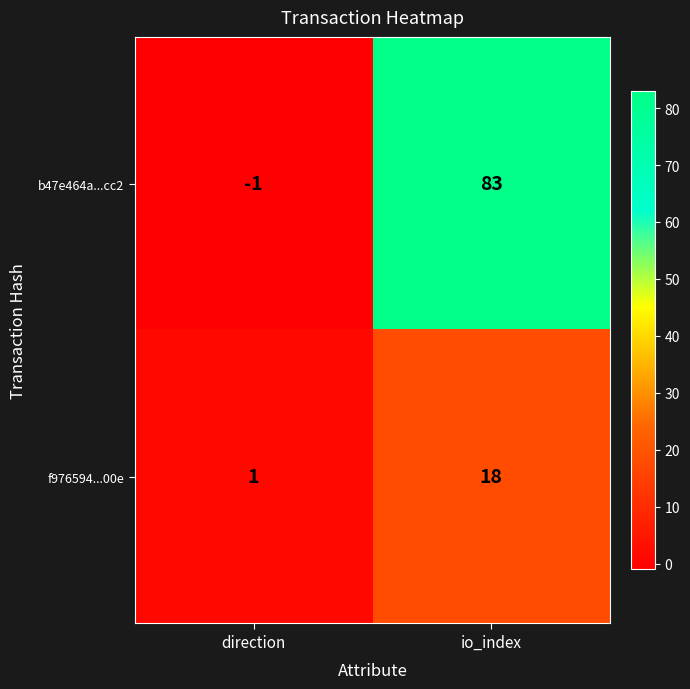

Which series has the widest spread of values?

b47e464a...cc2